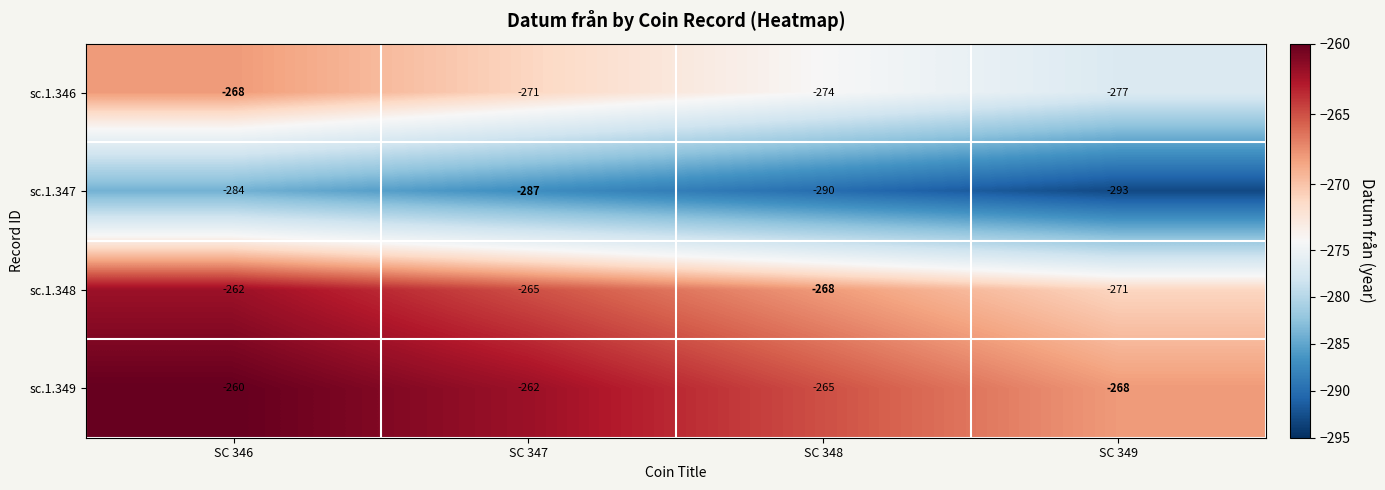

What is the difference between the maximum and minimum values in the sc.1.347 series?

9